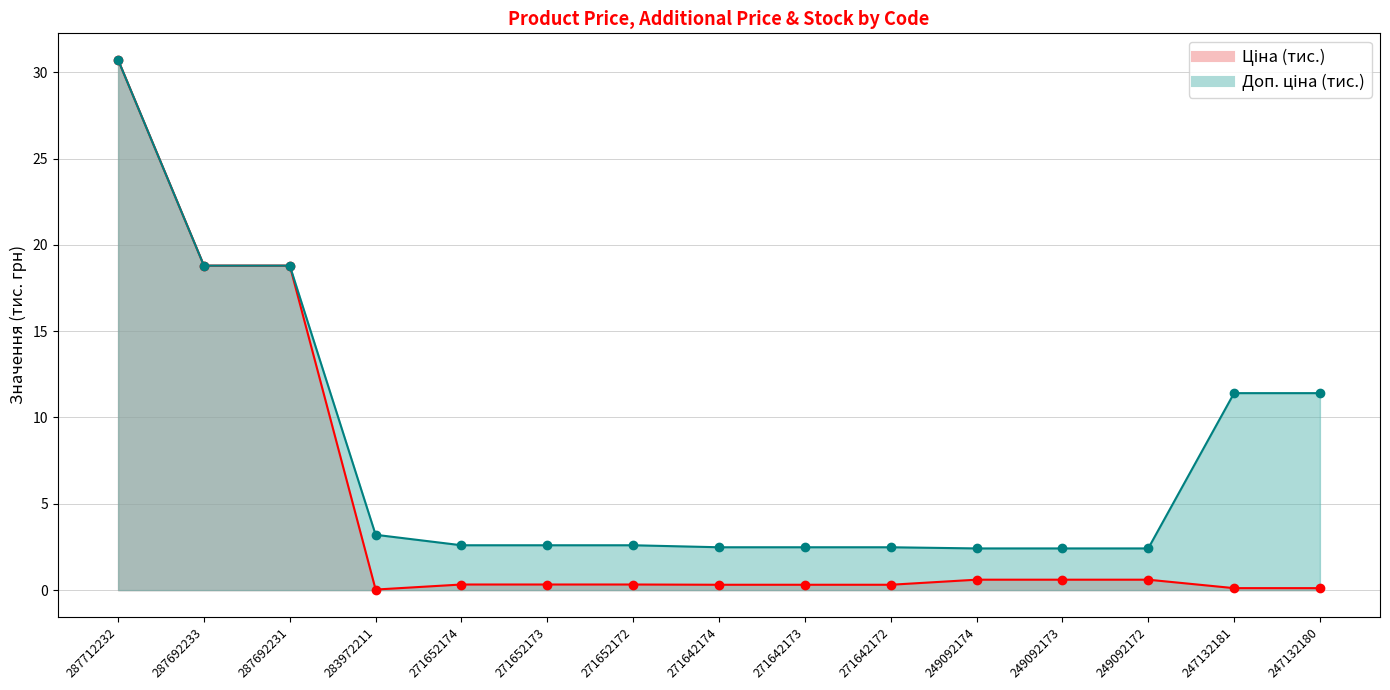

Is it true that Ціна equals 0.2 at 271642172?

False